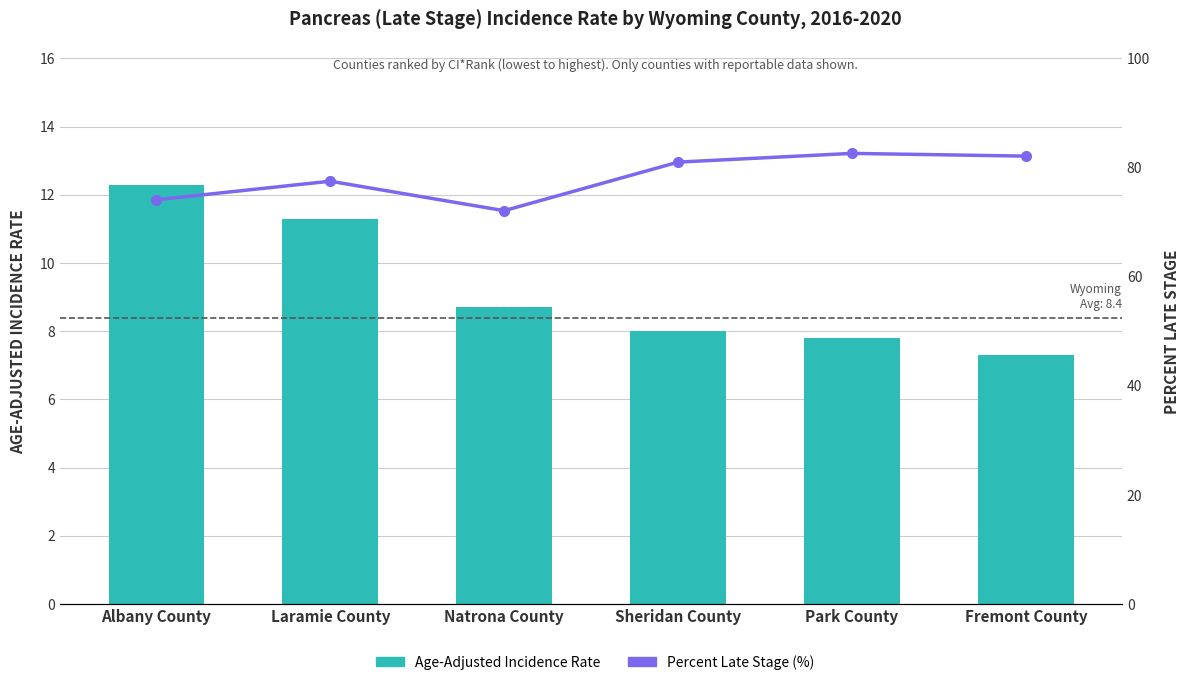

Reading left to right, what are all the values shown in this chart?

Age-Adjusted Incidence Rate: Albany County=12.3	Laramie County=11.3	Natrona County=8.7	Sheridan County=8.0	Park County=7.8	Fremont County=7.3
Percent Late Stage: Albany County=74.1	Laramie County=77.5	Natrona County=72.1	Sheridan County=81.0	Park County=82.6	Fremont County=82.1